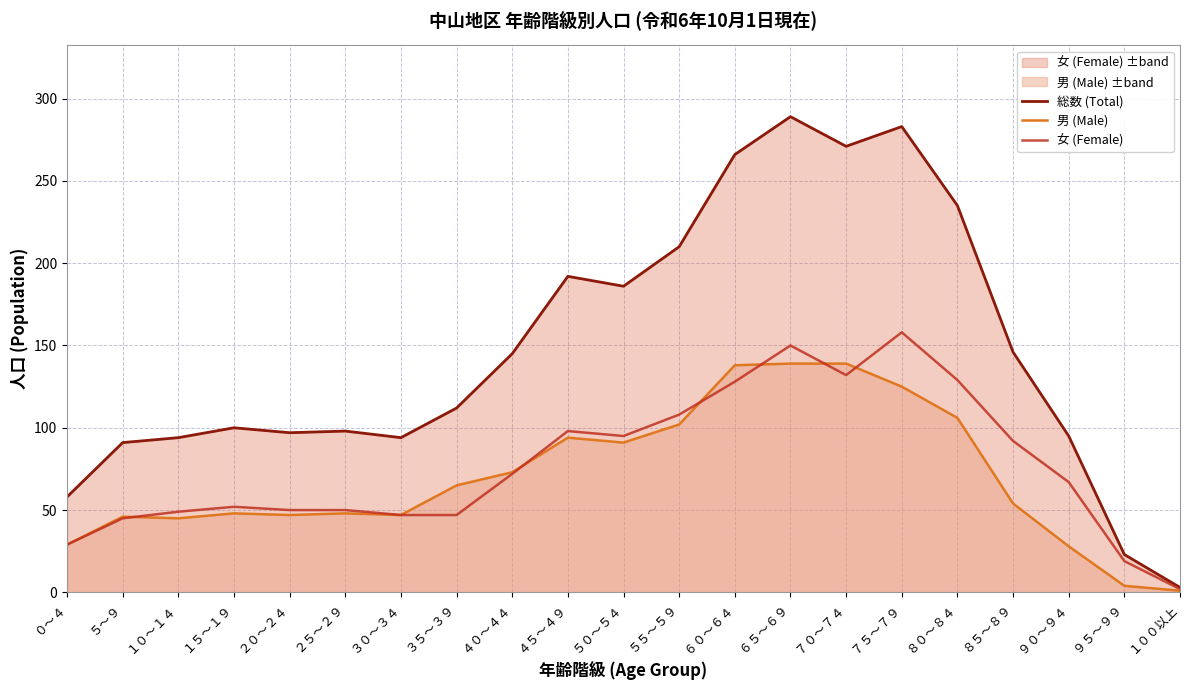

How many values in the 総数 (Total) series are below 112?

10